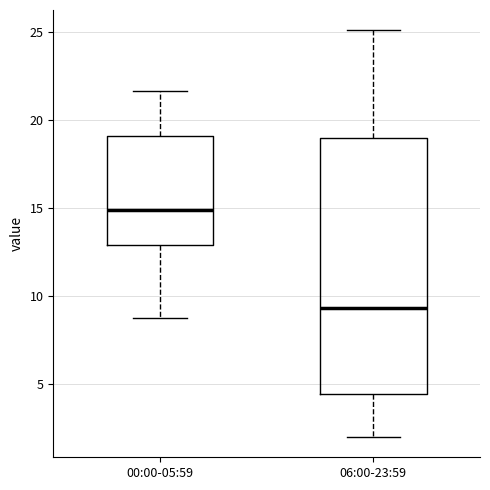

Comparing the boxes themselves (not the whiskers), which one is the tallest?

06:00-23:59